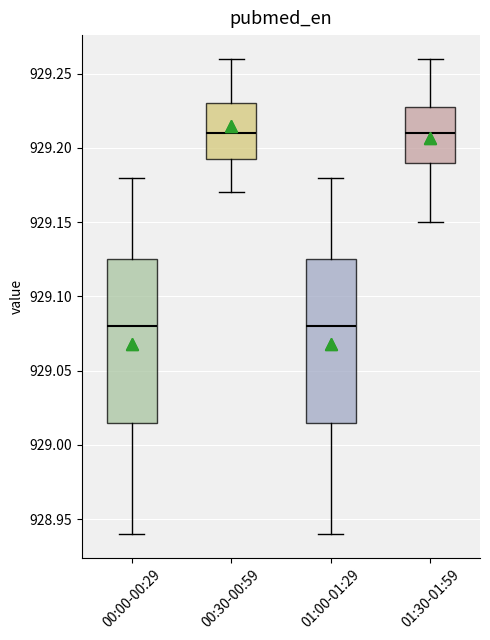

Reading left to right, read every box against the y-axis: the position of its median line, the range the box covers, and the ends of its whiskers. The values are not printed on the chart, so give them approximately, as read against the axis.

00:00-00:29: median 929.080, box 929.015 to 929.125, whiskers 928.940 to 929.180
00:30-00:59: median 929.210, box 929.195 to 929.230, whiskers 929.170 to 929.260
01:00-01:29: median 929.080, box 929.015 to 929.125, whiskers 928.940 to 929.180
01:30-01:59: median 929.210, box 929.190 to 929.230, whiskers 929.150 to 929.260